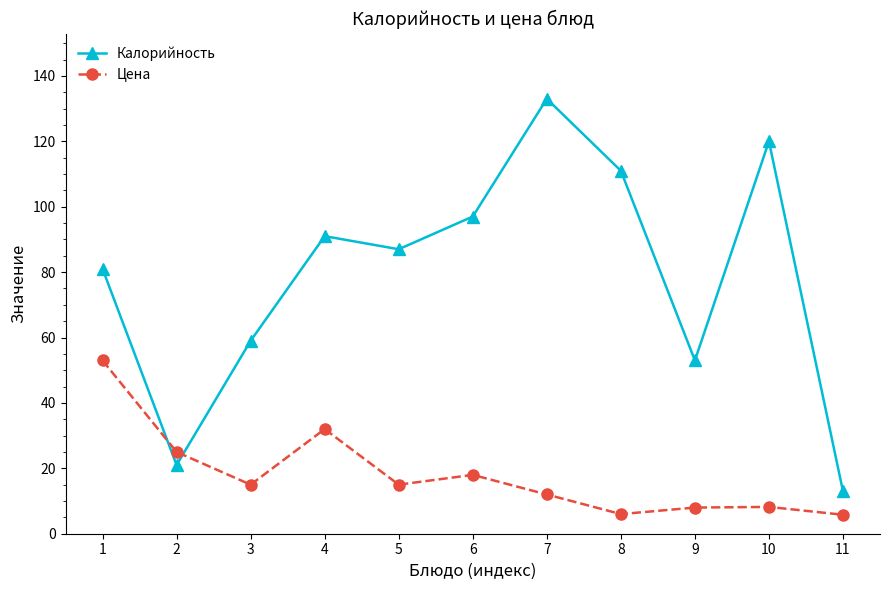

Rank the series at 7 from highest to lowest value.

Калорийность, Цена